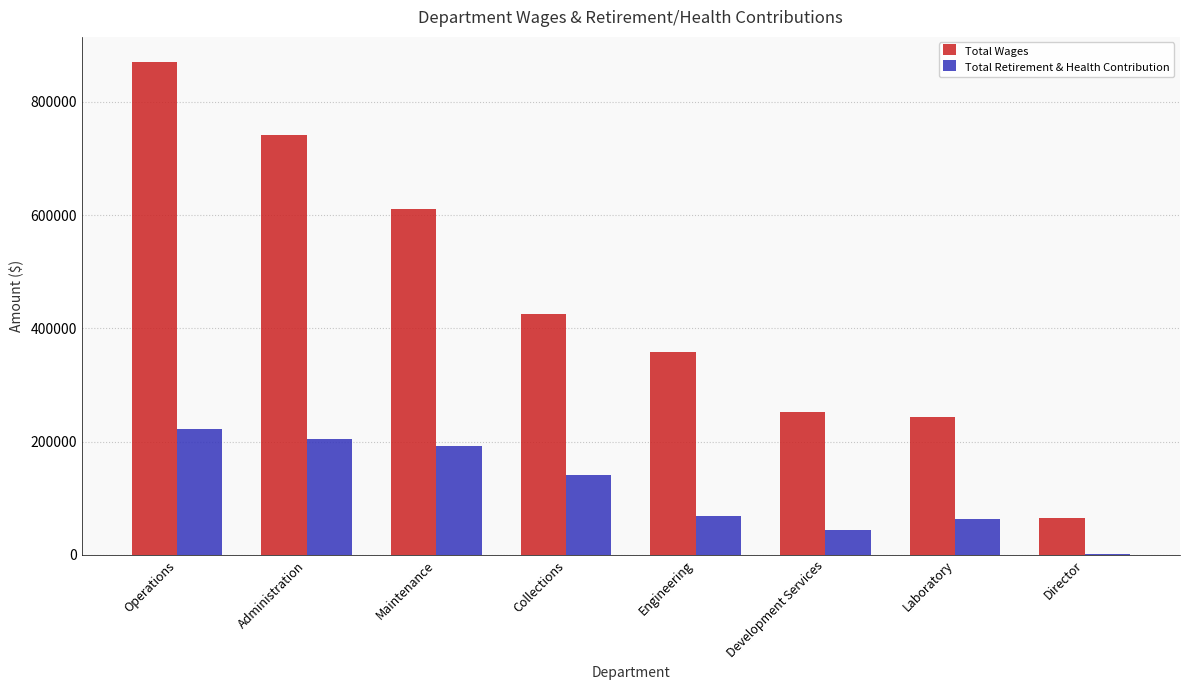

At which label is Total Retirement & Health Contribution closest to 111317?

Collections